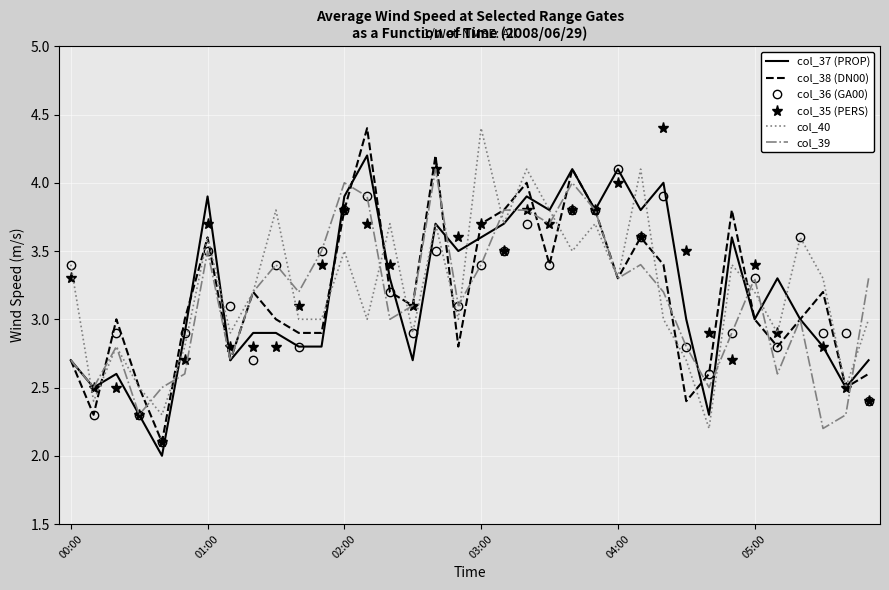

Which series changed the most between 25 and 28?

col_40